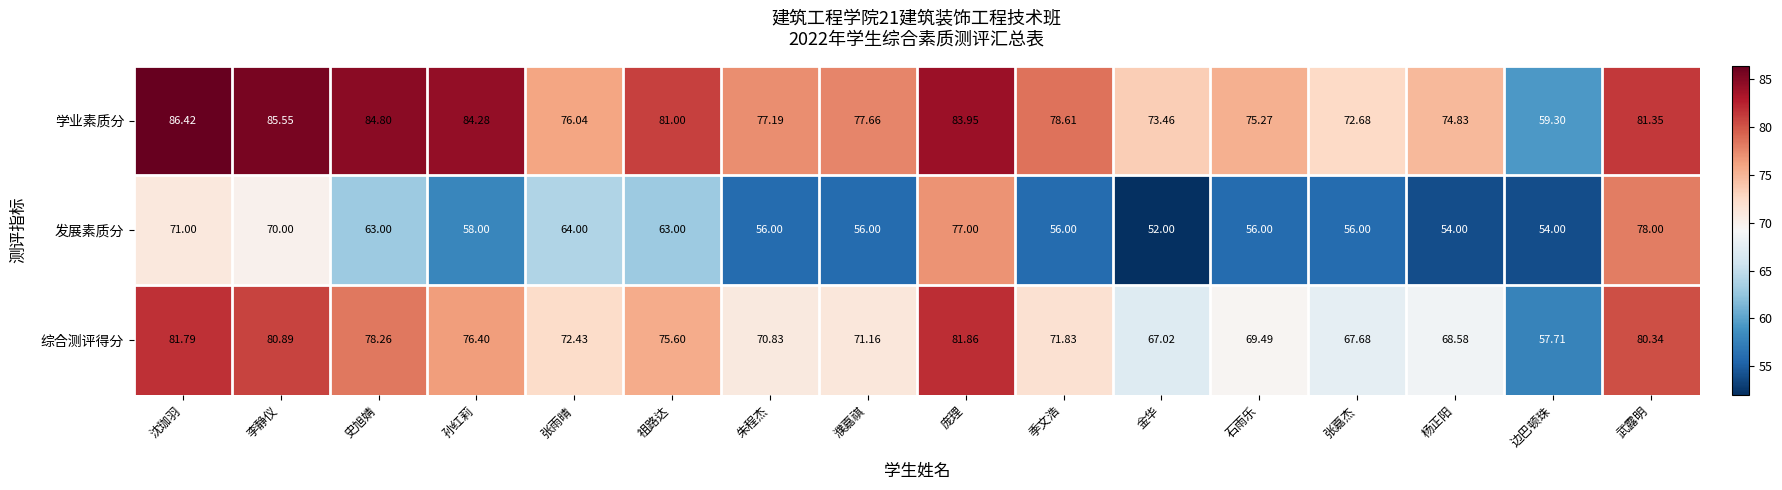

Where is 学业素质分 nearest to the value 72?

张嘉杰